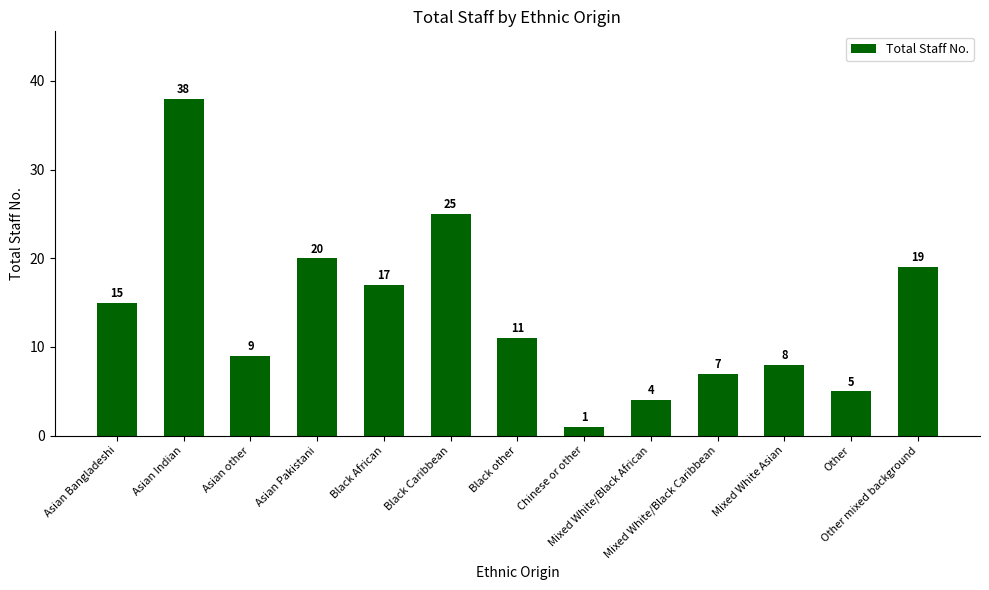

Rank the categories by value from highest to lowest.

Asian Indian, Black Caribbean, Asian Pakistani, Other mixed background, Black African, Asian Bangladeshi, Black other, Asian other, Mixed White Asian, Mixed White/Black Caribbean, Other, Mixed White/Black African, Chinese or other